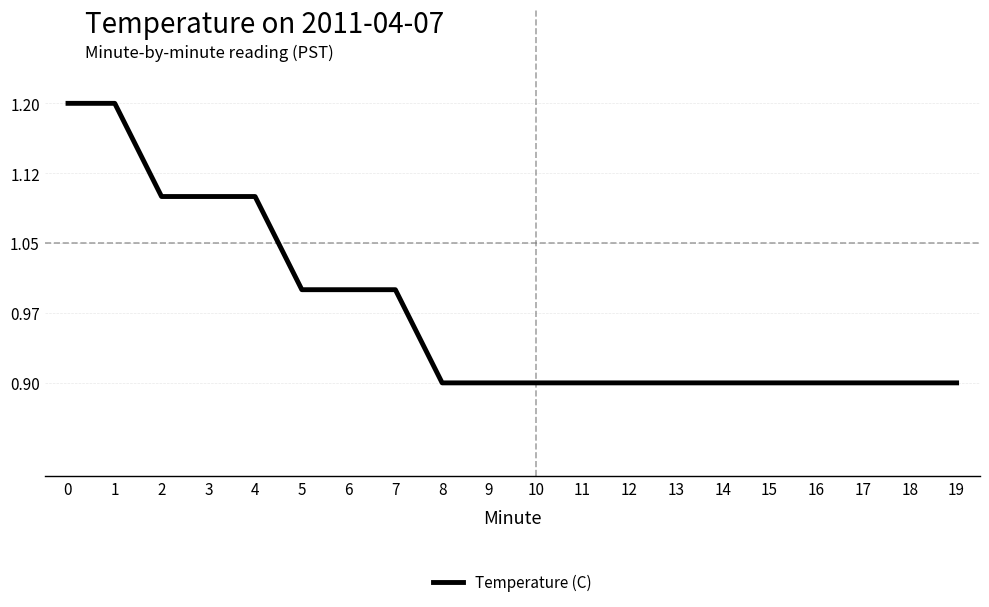

True or false: the data shows 0.9 at 12.

True